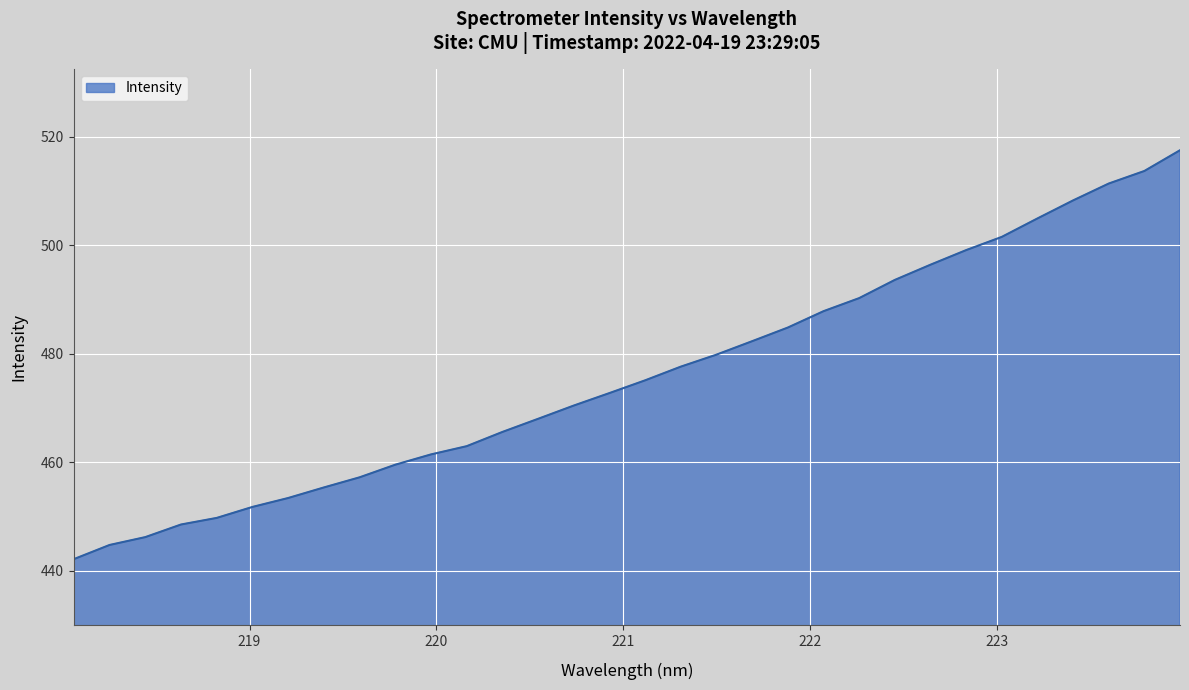

True or false: the data has more than 2 interior local peaks.

False